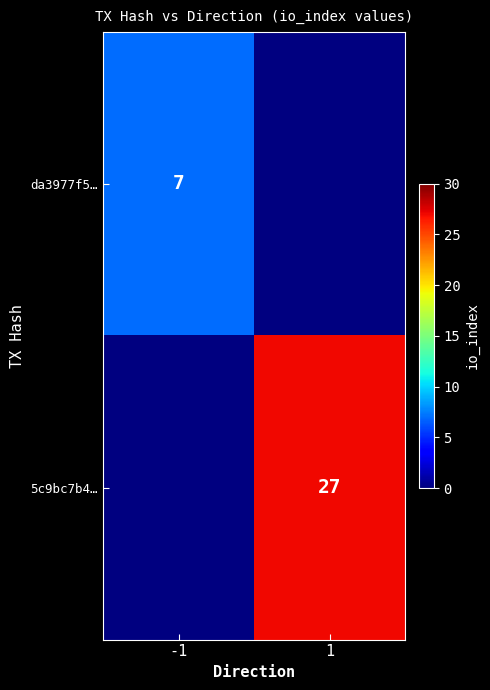

The da3977f5… series shows 12 at -1. True or false?

False